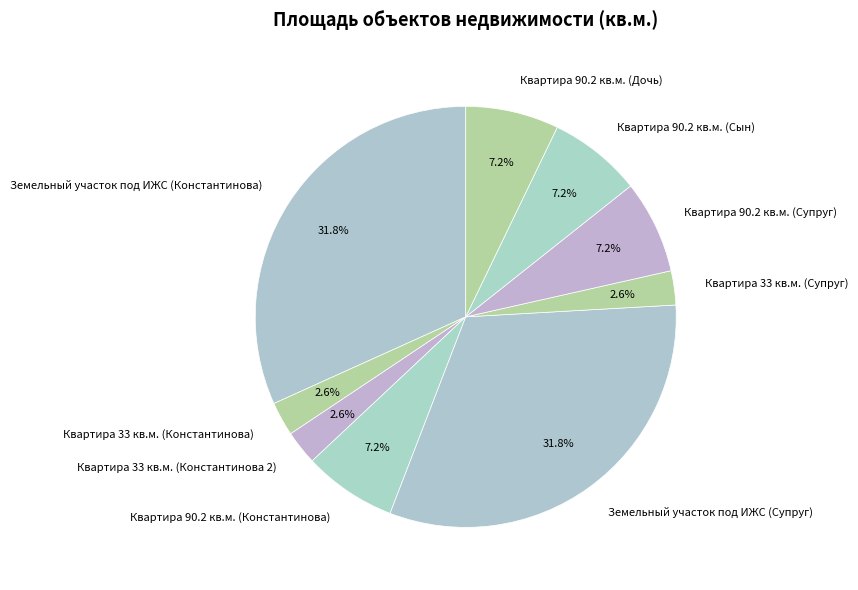

How many segments does this pie chart have?

9